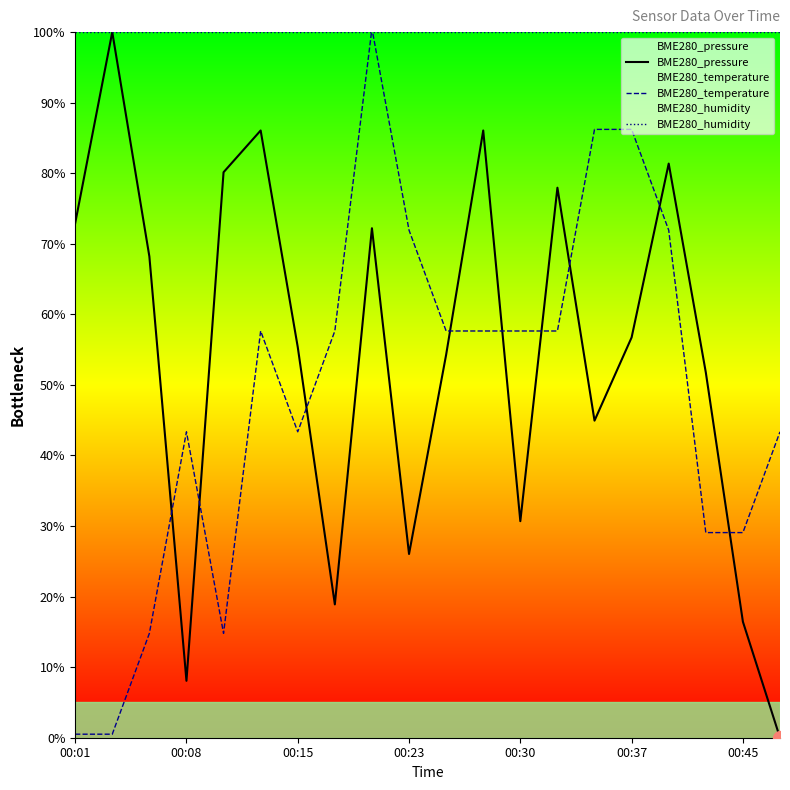

What is the sum of all BME280_temperature values?

981.4